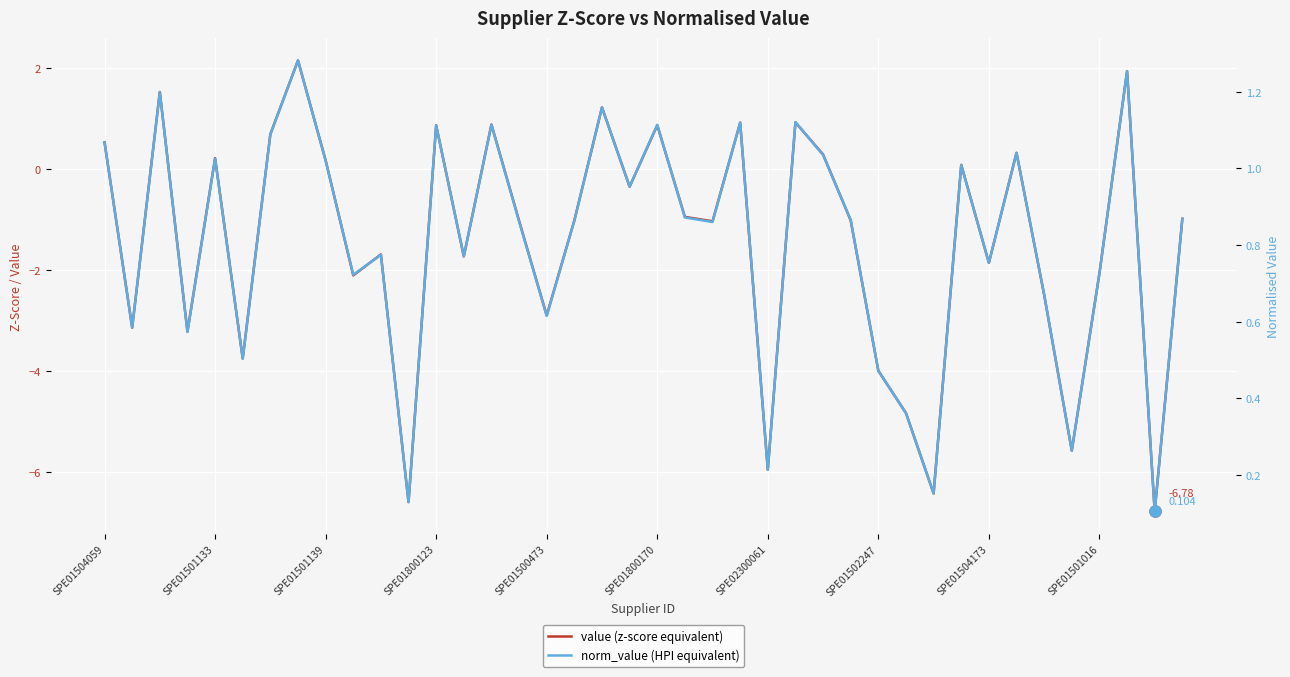

Is it true that norm_value (HPI equivalent) equals 0.7 at 25?

False